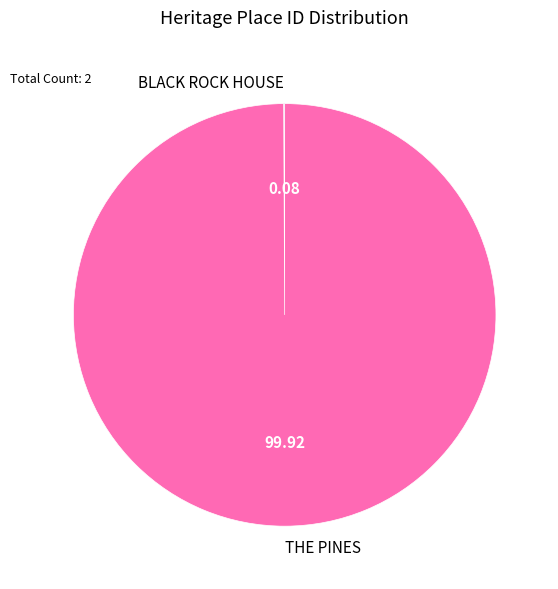

Which slice represents more than half of the pie?

THE PINES